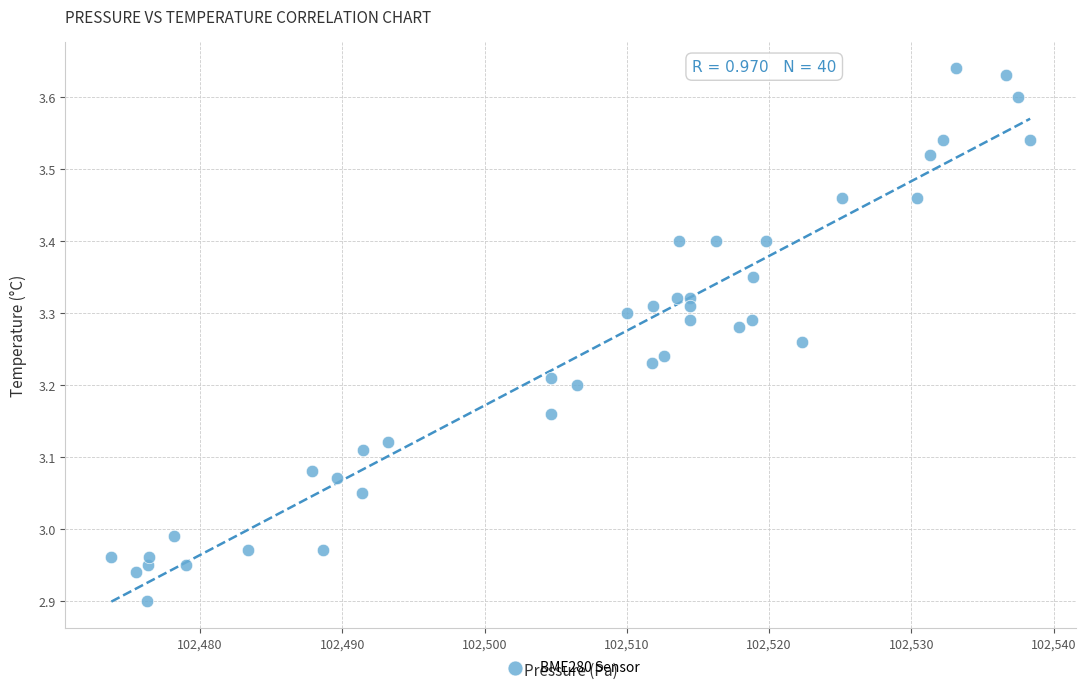

What is the range of X values (max minus min)?

64.6